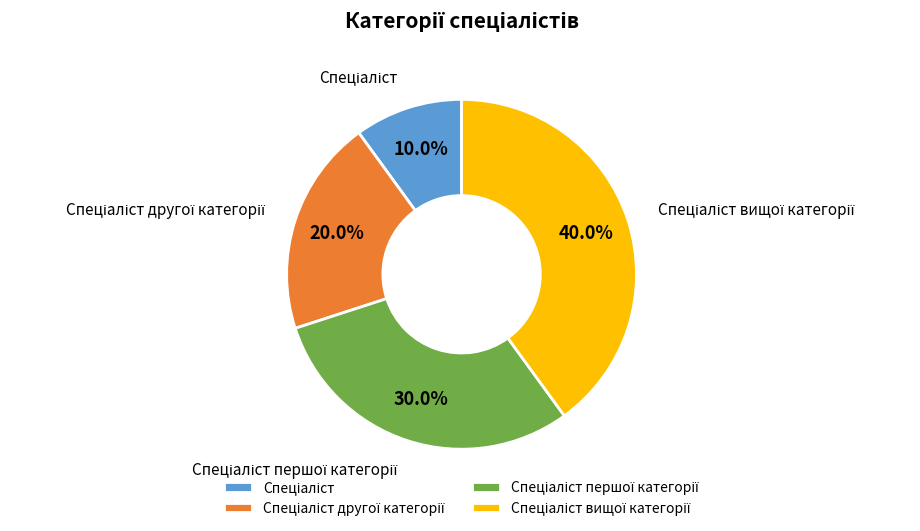

Is there a majority slice in this chart?

No